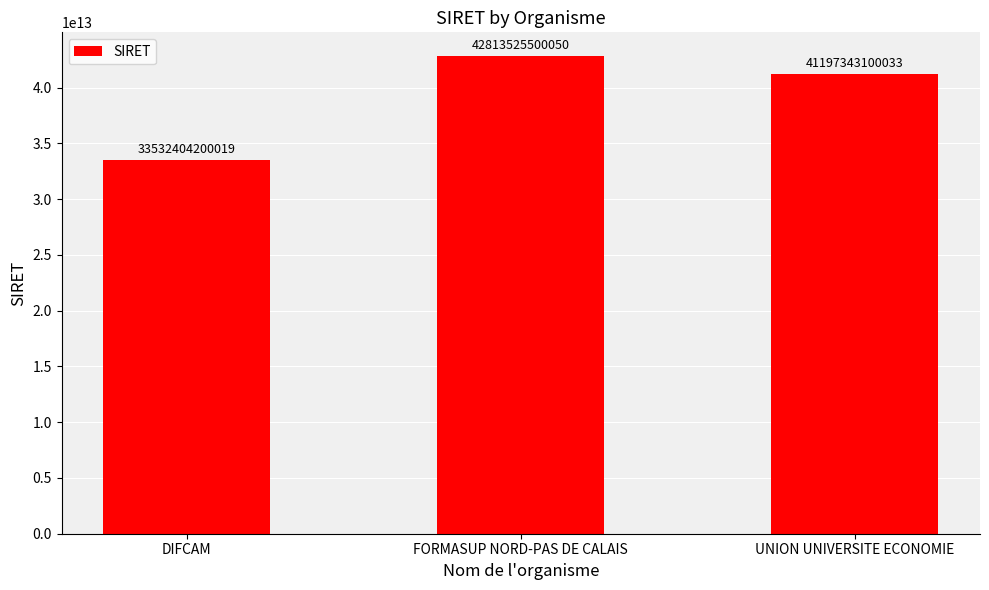

Reading left to right, transcribe all the data shown in this chart.

DIFCAM=33532404200019	FORMASUP NORD-PAS DE CALAIS=42813525500050	UNION UNIVERSITE ECONOMIE=41197343100033